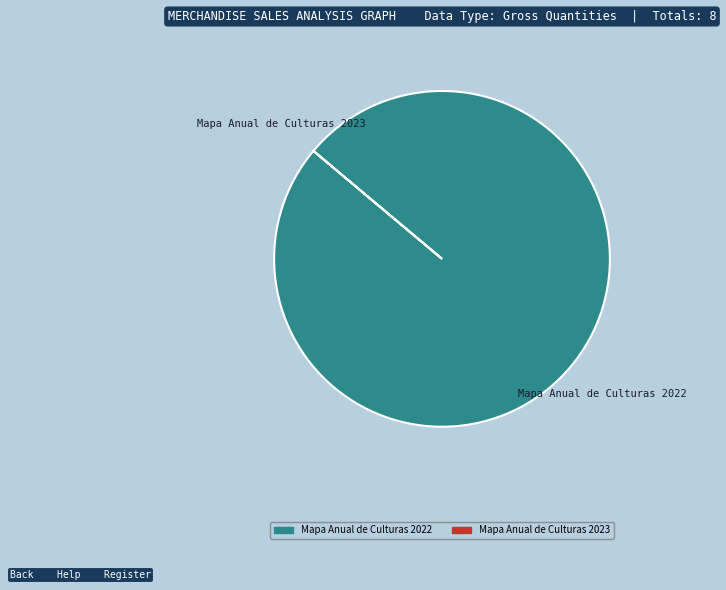

Which slice is the largest?

Mapa Anual de Culturas 2022